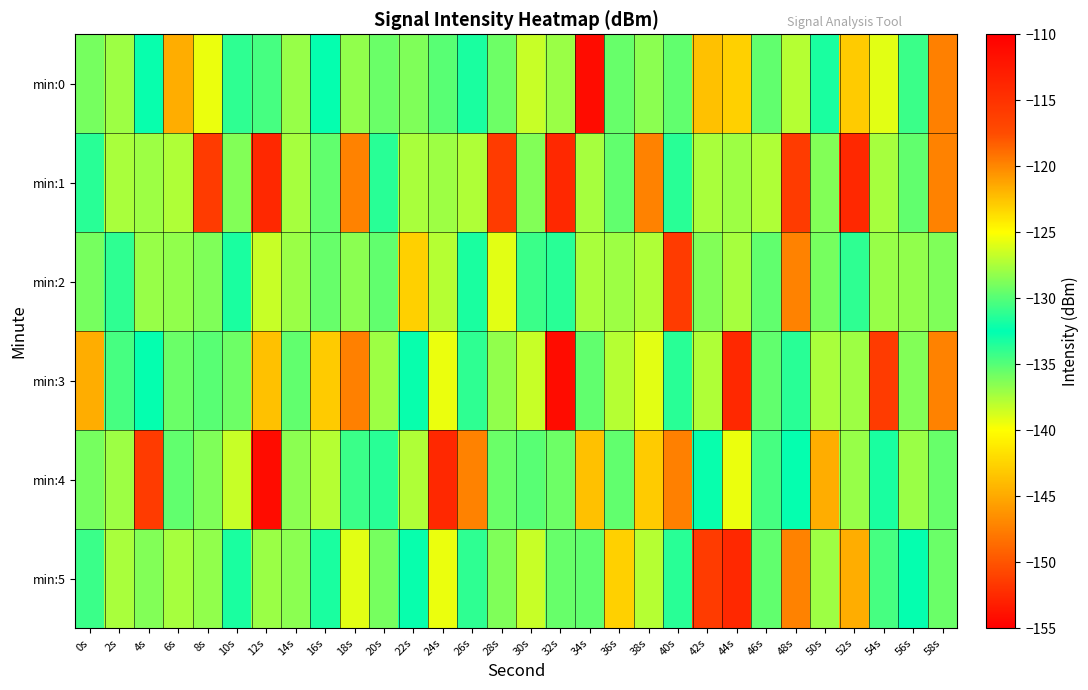

At which category is the sum across all series the highest?

48s